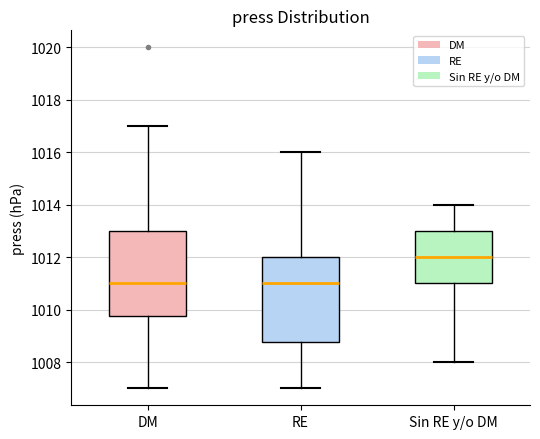

Reading left to right, read every box against the y-axis: the position of its median line, the range the box covers, and the ends of its whiskers. The values are not printed on the chart, so give them approximately, as read against the axis.

DM: median 1011.0, box 1009.8 to 1013.0, whiskers 1007.0 to 1017.0
RE: median 1011.0, box 1008.8 to 1012.0, whiskers 1007.0 to 1016.0
Sin RE y/o DM: median 1012.0, box 1011.0 to 1013.0, whiskers 1008.0 to 1014.0